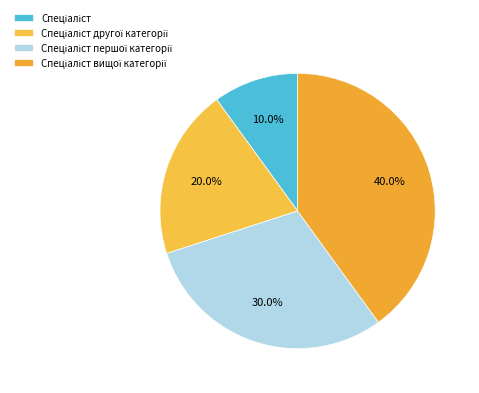

Combined, do Спеціаліст другої категорії and Спеціаліст вищої категорії account for over 50%?

Yes